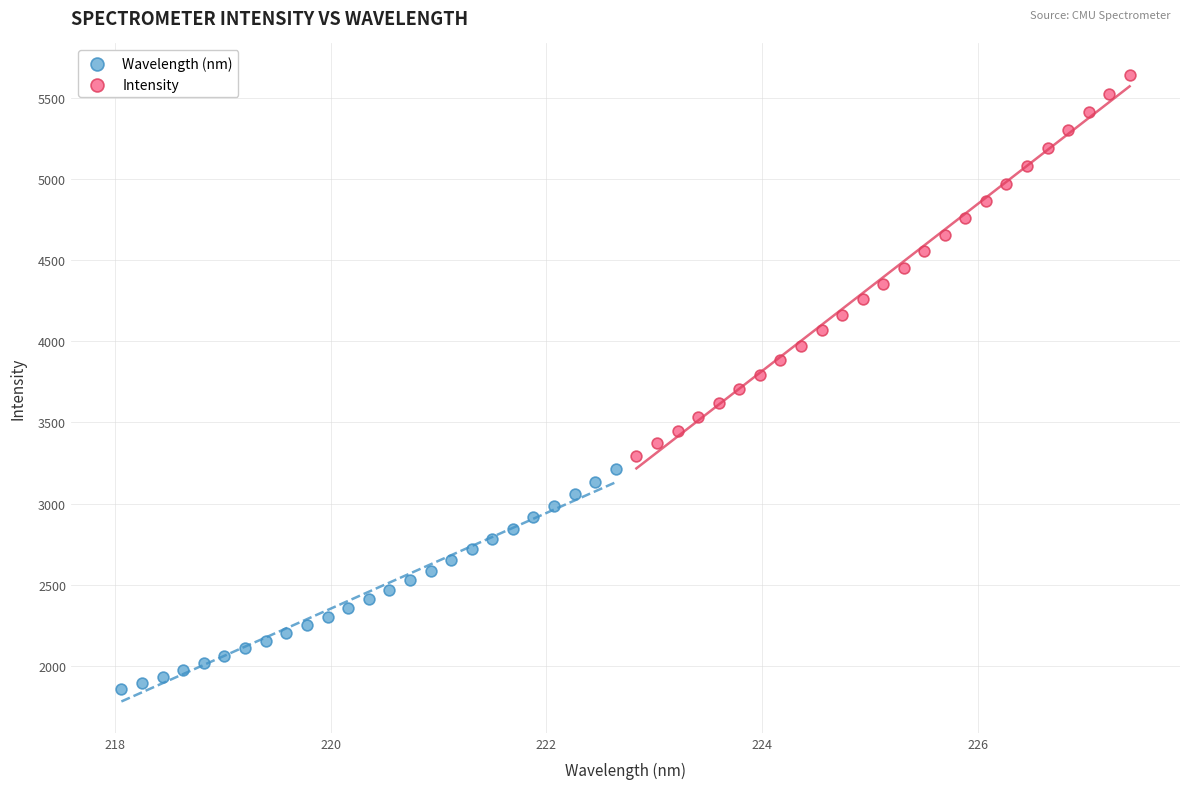

Which series has the widest spread of Y values?

Intensity